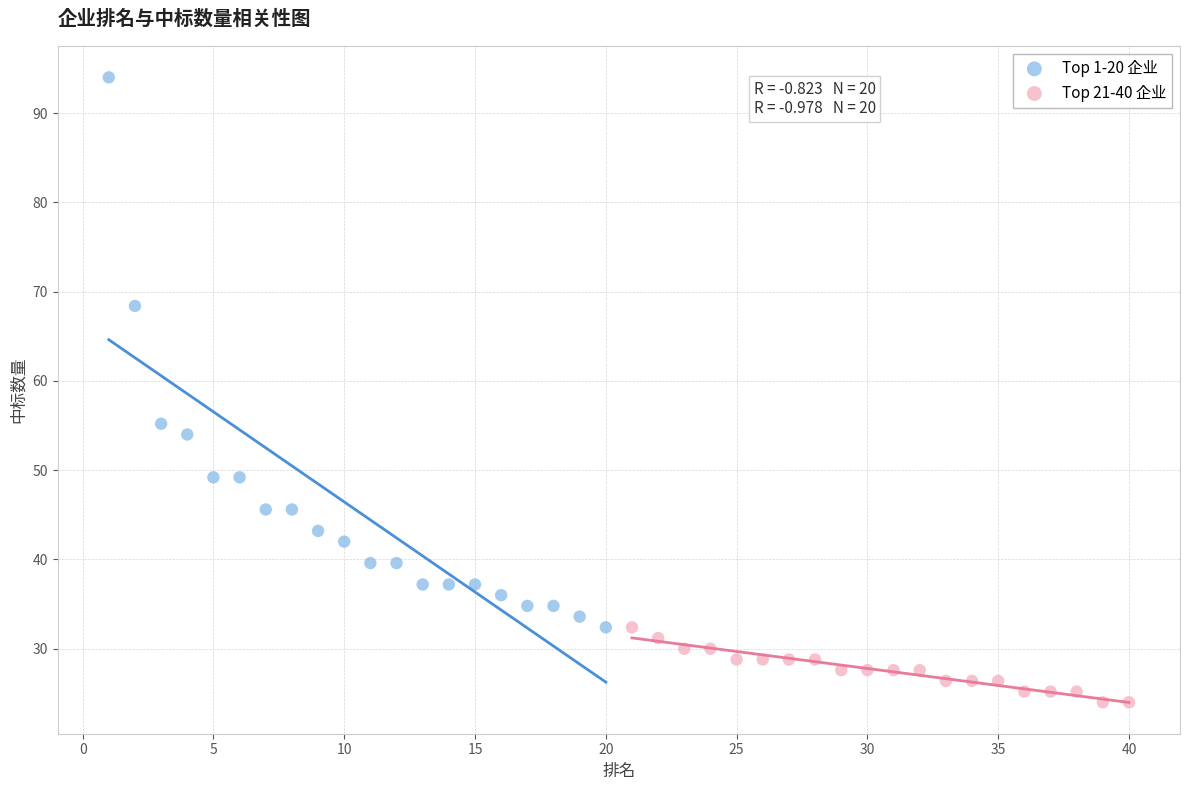

Which series reaches the maximum Y coordinate?

Top 1-20 企业